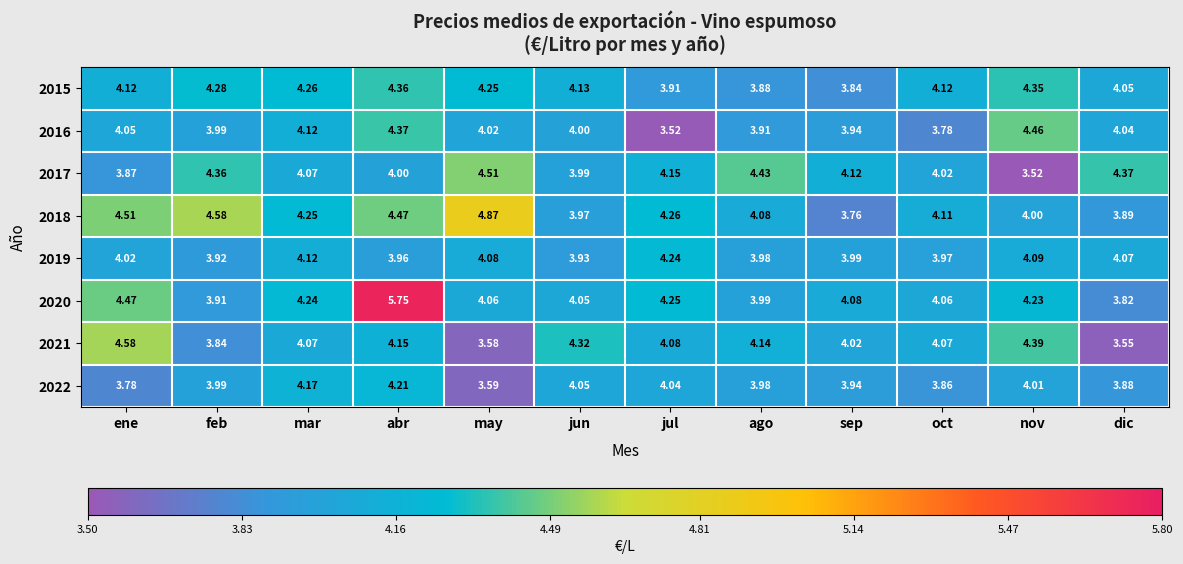

Rank the series by their maximum value, from lowest to highest.

2022, 2019, 2015, 2016, 2017, 2021, 2018, 2020